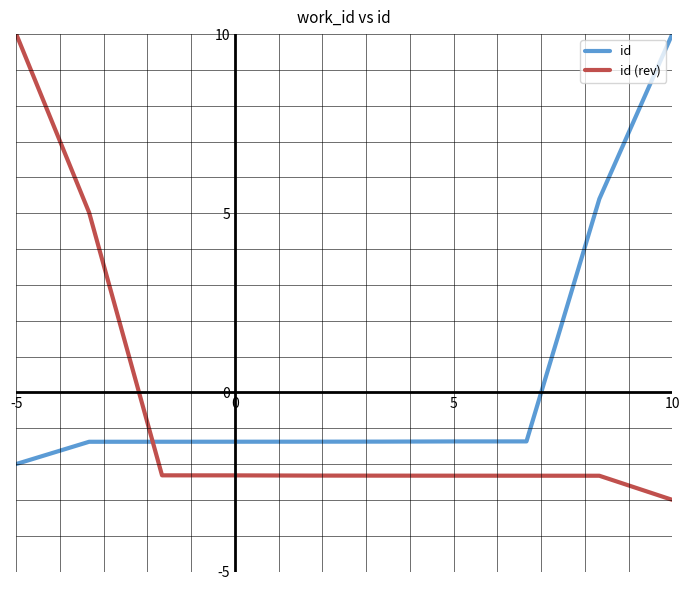

Which series has the widest spread of values?

id (rev)